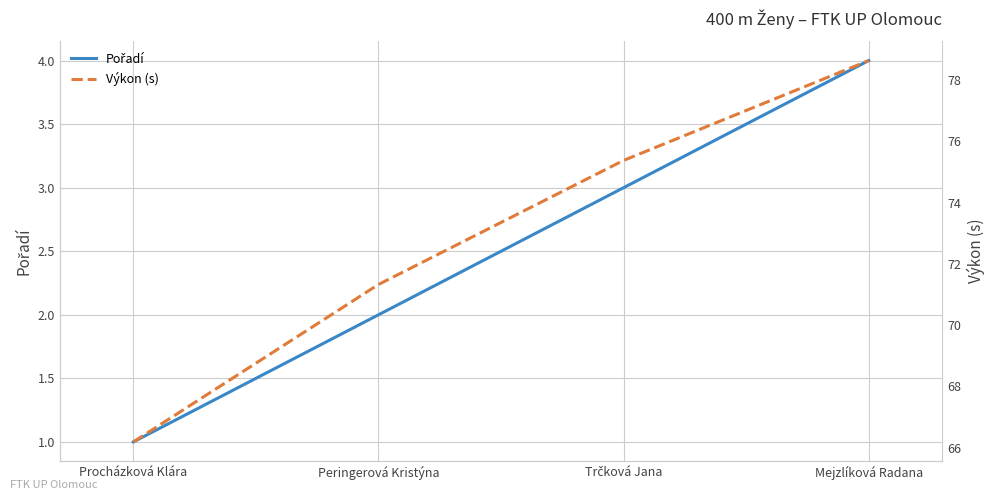

Which has a higher value, Trčková Jana or Peringerová Kristýna?

Trčková Jana